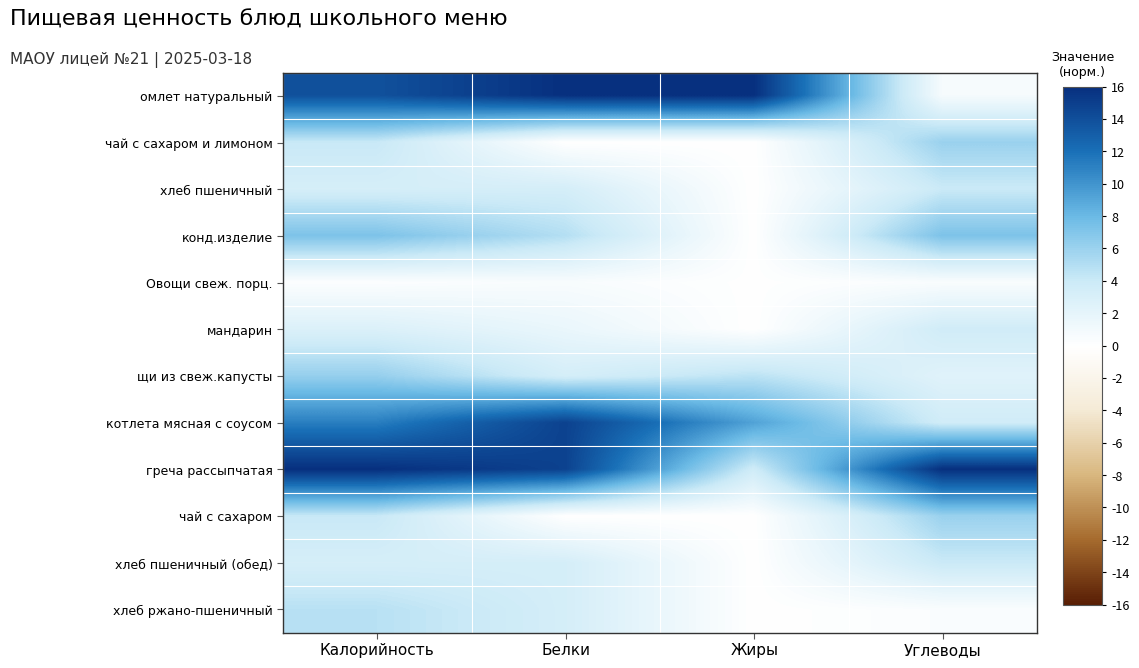

What is the total value across all series at Углеводы?

54.5